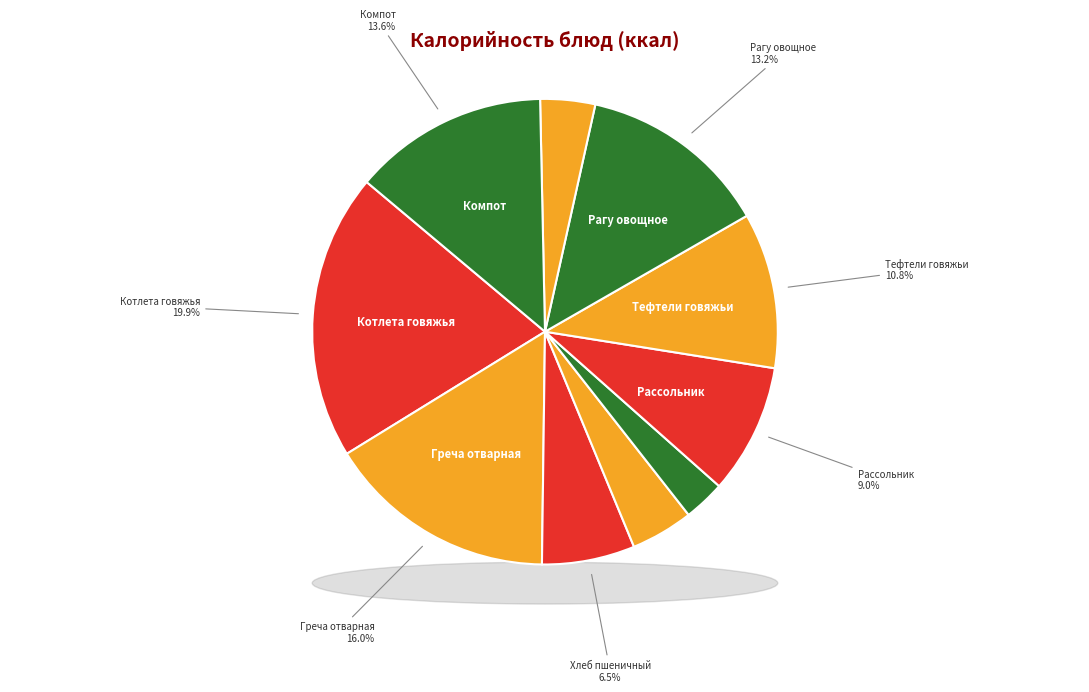

To the nearest percent, what portion does Рассольник Ленинградский represent?

9%